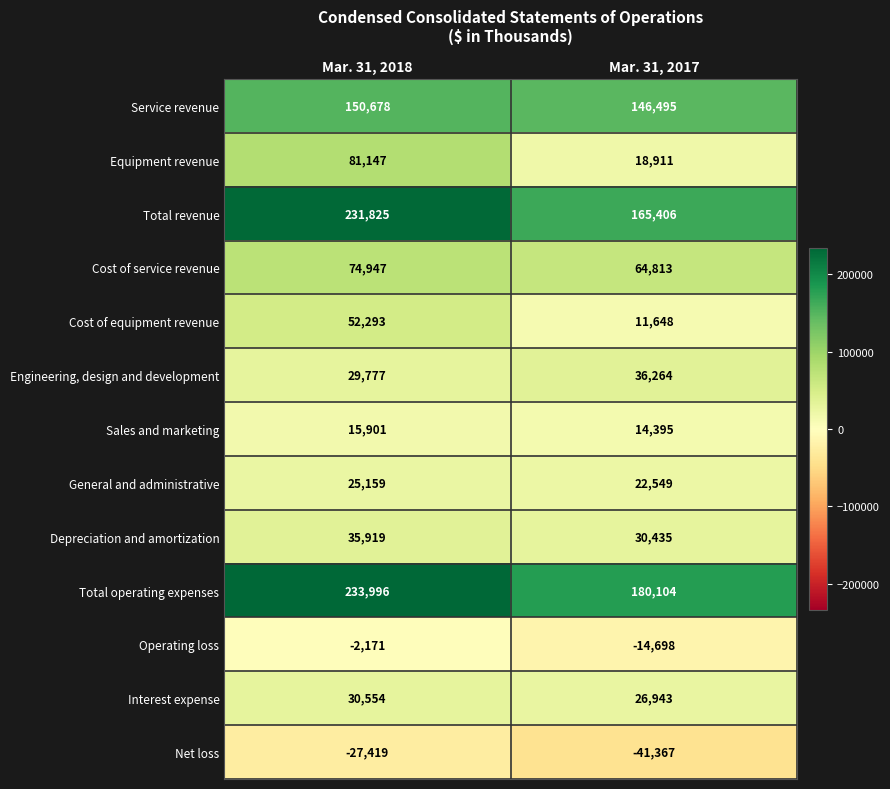

Which series has the largest total across all categories?

Total operating expenses